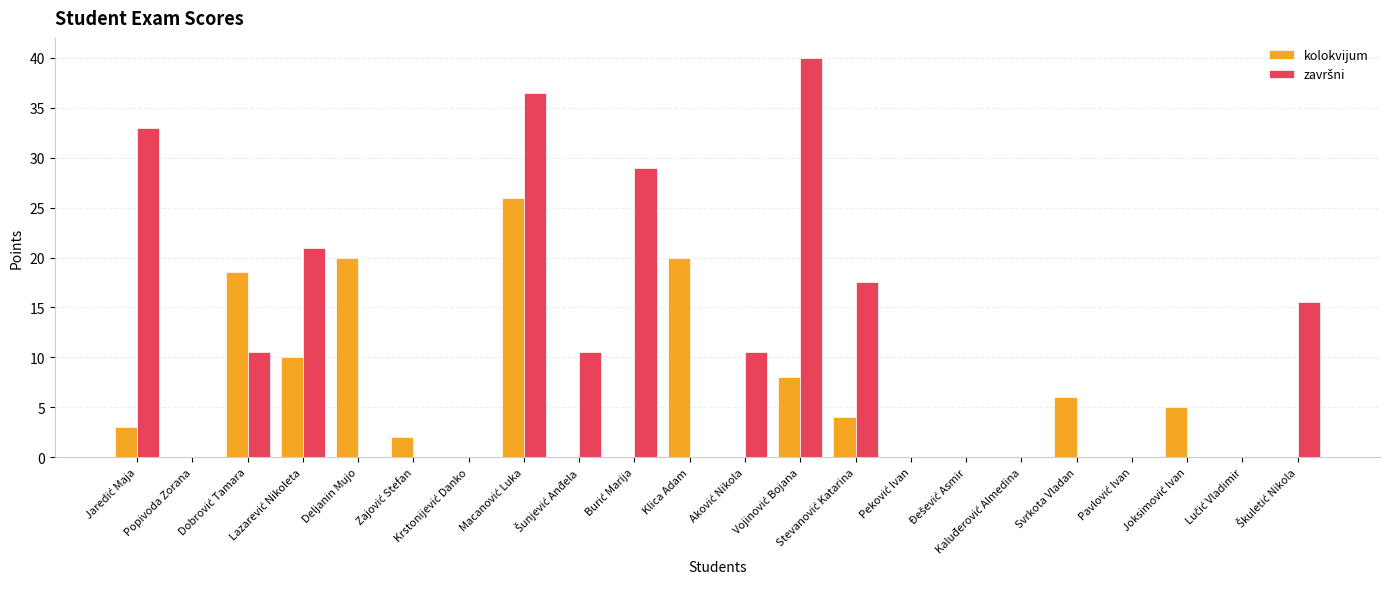

What is the sum of all kolokvijum values?

122.5